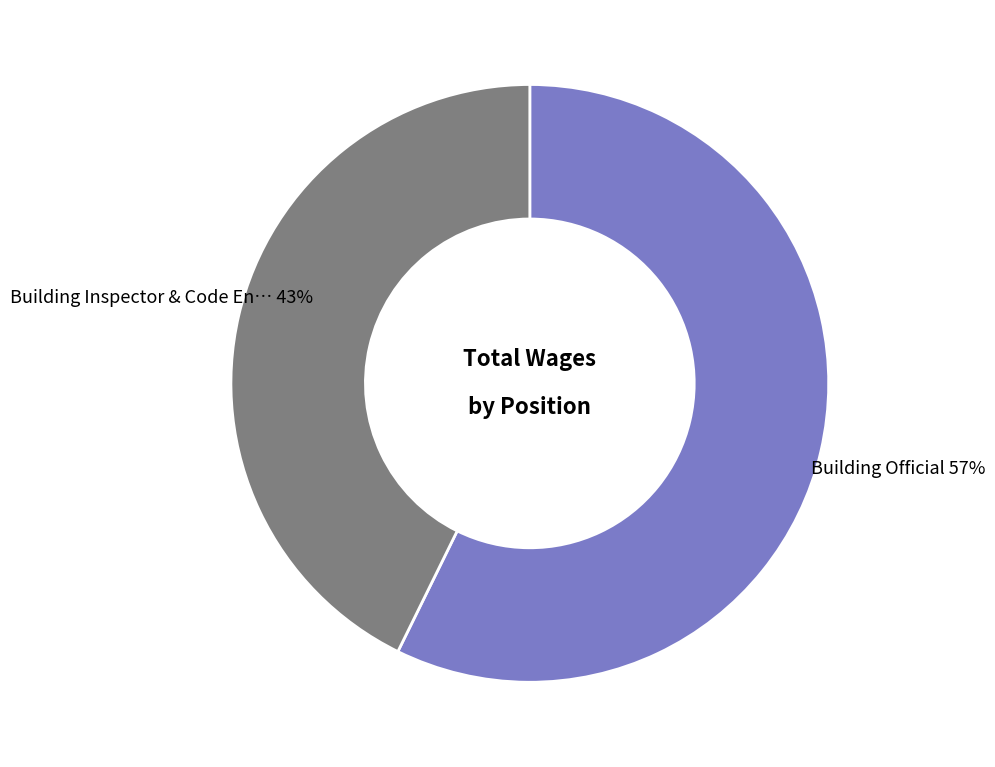

To the nearest percent, what is the average slice percentage?

50%